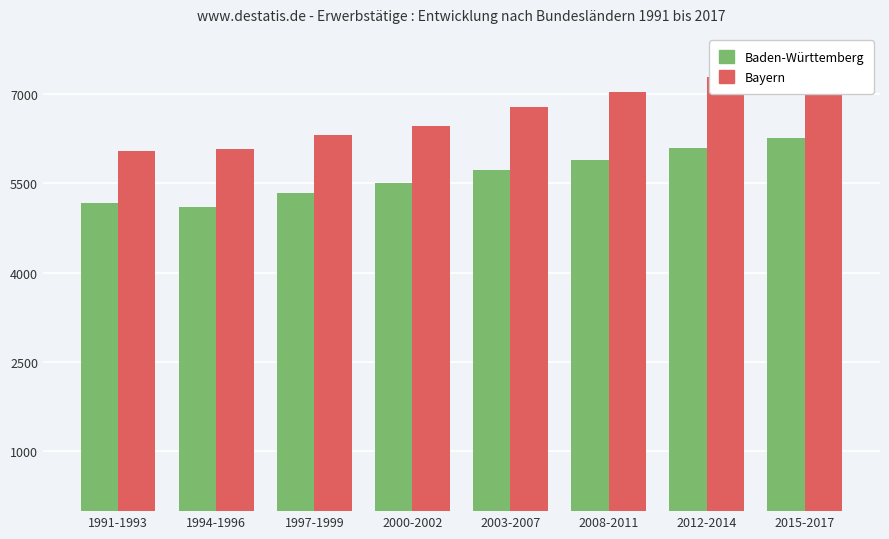

What is the difference between the Bayern values at 1997-1999 and 2008-2011?

714.5